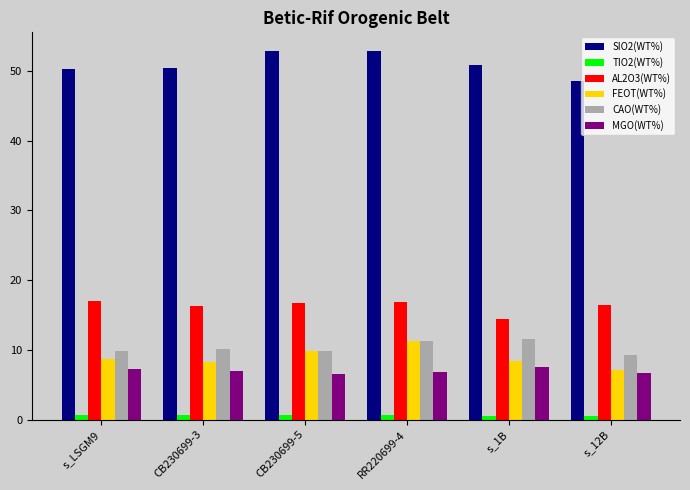

Which series has the largest total across all categories?

SIO2(WT%)